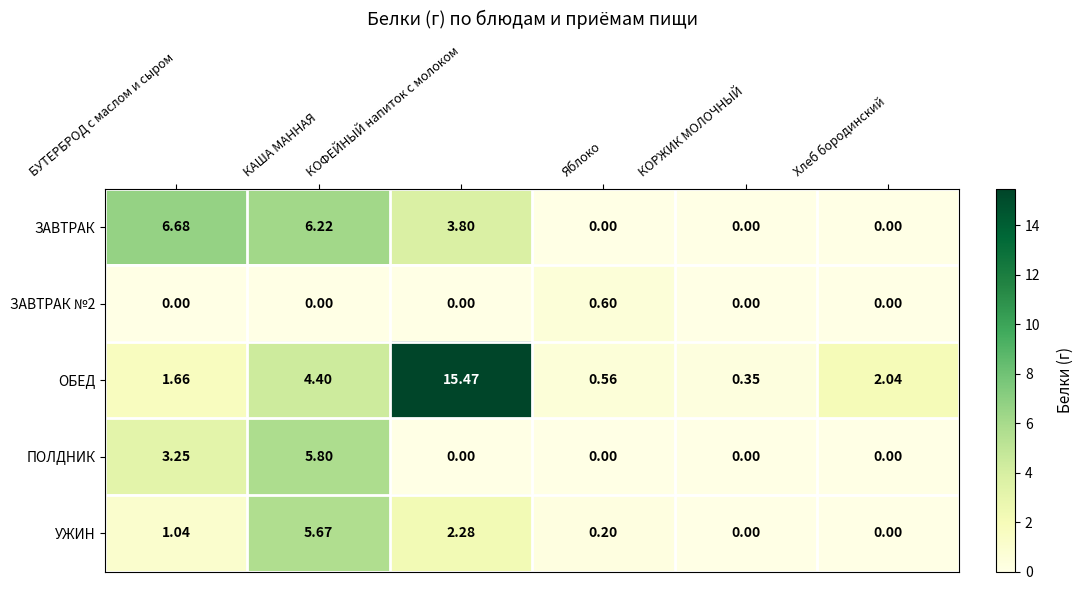

At БУТЕРБРОД с маслом и сыром, list the series in order from smallest to largest.

ЗАВТРАК №2, УЖИН, ОБЕД, ПОЛДНИК, ЗАВТРАК